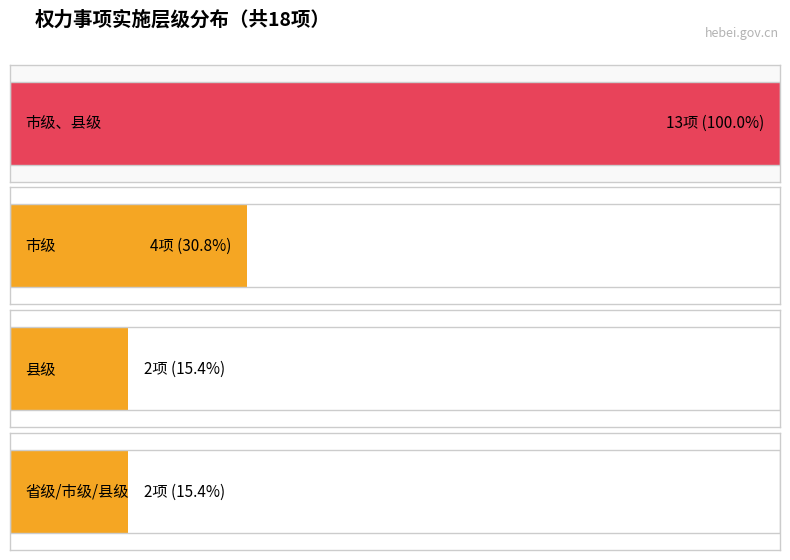

What are all the series names shown in the legend?

市级、县级, 市级, 县级, 省级市级县级